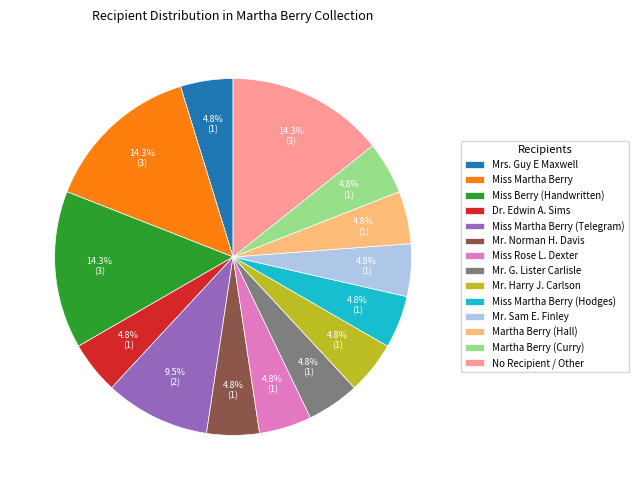

What portion of the pie excludes Miss Martha Berry (Telegram)?

90.5%